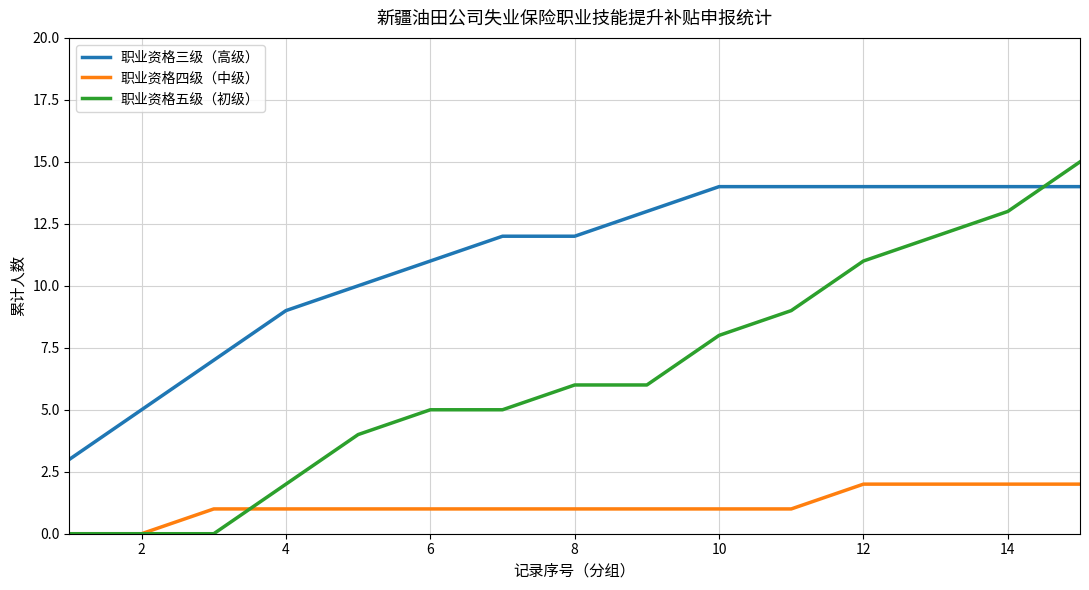

Rank the series by their average value, from lowest to highest.

职业资格四级（中级）, 职业资格五级（初级）, 职业资格三级（高级）